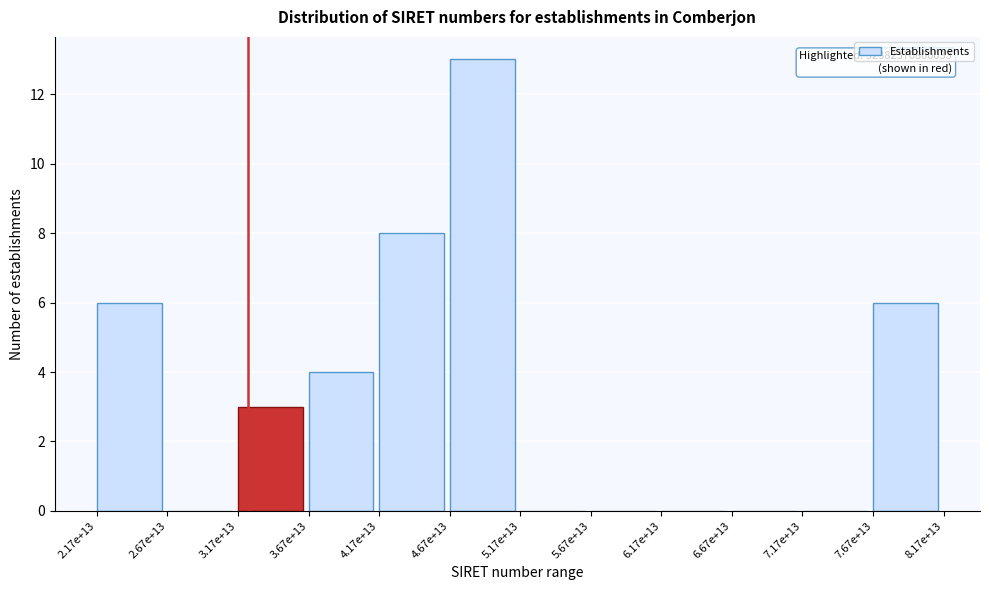

Reading left to right, what are all the values shown in this chart?

2.17e+13=6	2.67e+13=0	3.17e+13=3	3.67e+13=4	4.17e+13=8	4.67e+13=13	5.17e+13=0	5.67e+13=0	6.17e+13=0	6.67e+13=0	7.17e+13=0	7.67e+13=6